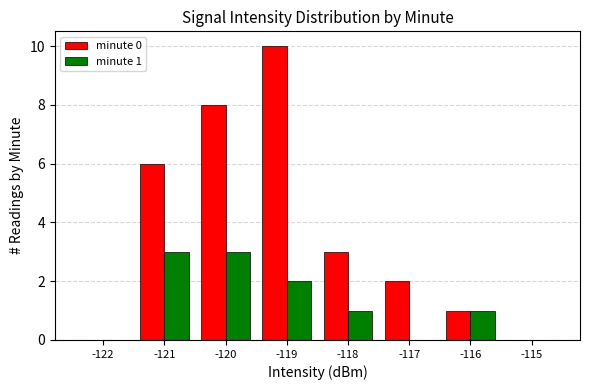

Reading left to right, extract all data points from this chart.

minute 0: 0	6	8	10	3	2	1	0
minute 1: 0	3	3	2	1	0	1	0